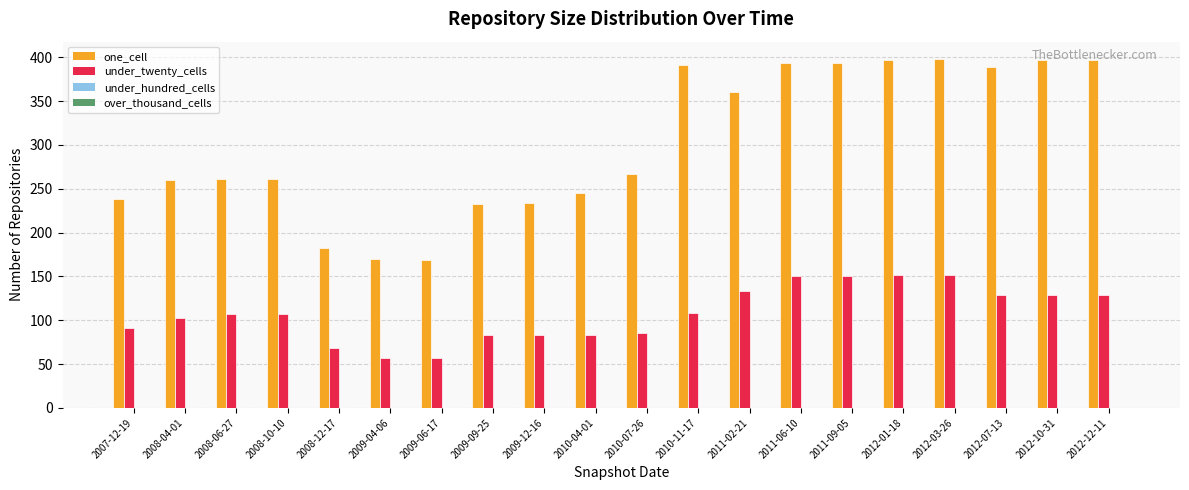

What is the highest value of the one_cell series?

398